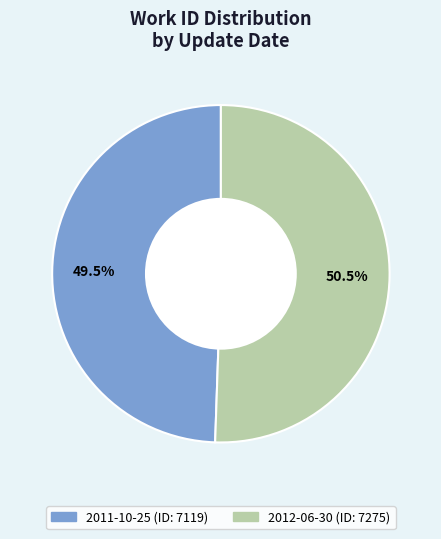

How many slices are in this pie chart?

2